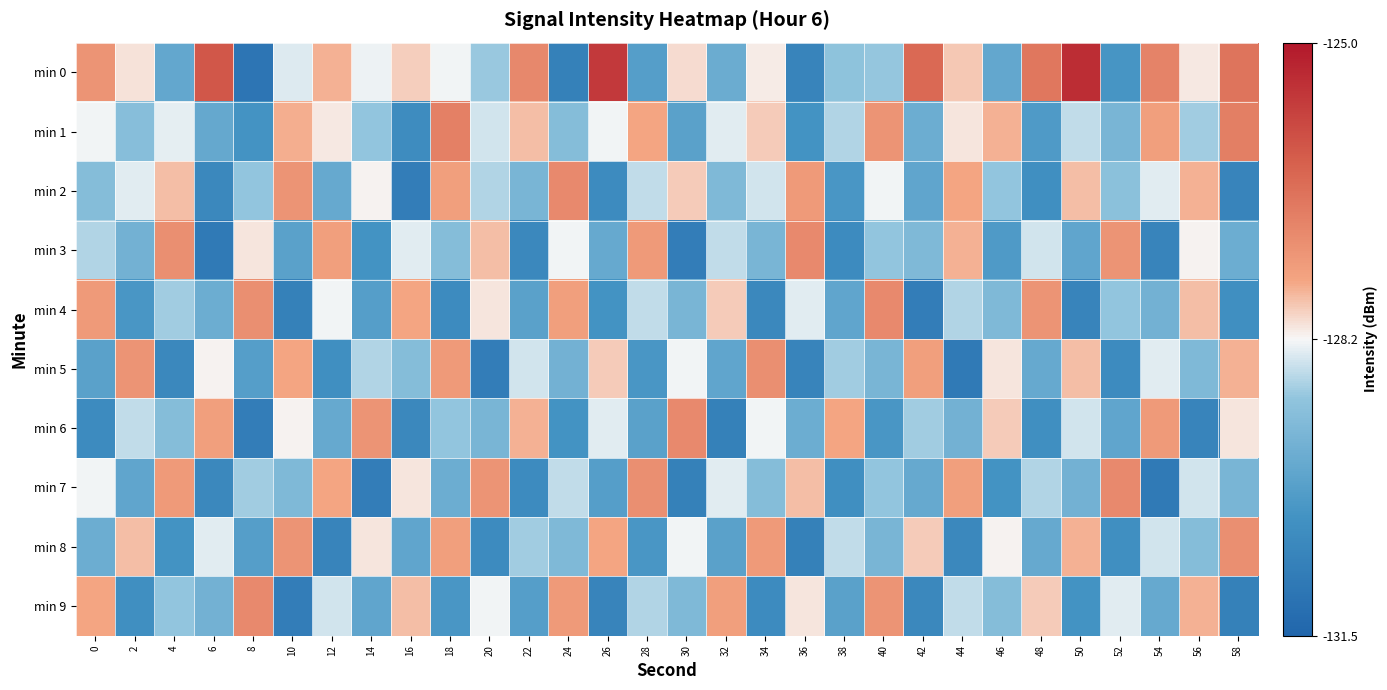

Reading right to left, extract all data points from this chart.

min 0: 58=-126.7	56=-128.1	54=-127.0	52=-130.1	50=-125.4	48=-126.7	46=-129.7	44=-127.9	42=-126.5	40=-128.9	38=-129.0	36=-130.6	34=-128.2	32=-129.5	30=-128.0	28=-129.9	26=-125.6	24=-130.7	22=-127.1	20=-128.8	18=-128.3	16=-127.9	14=-128.3	12=-127.7	10=-128.4	8=-131.0	6=-126.2	4=-129.7	2=-128.1	0=-127.3
min 1: 58=-126.9	56=-128.8	54=-127.5	52=-129.3	50=-128.6	48=-130.0	46=-127.7	44=-128.1	42=-129.5	40=-127.3	38=-128.7	36=-130.2	34=-127.9	32=-128.4	30=-129.8	28=-127.6	26=-128.3	24=-129.1	22=-127.8	20=-128.5	18=-126.9	16=-130.4	14=-128.9	12=-128.1	10=-127.7	8=-130.2	6=-129.6	4=-128.4	2=-129.1	0=-128.3
min 2: 58=-130.6	56=-127.7	54=-128.4	52=-129.0	50=-127.8	48=-130.3	46=-128.9	44=-127.6	42=-129.7	40=-128.3	38=-130.1	36=-127.4	34=-128.5	32=-129.2	30=-127.9	28=-128.6	26=-130.4	24=-127.1	22=-129.3	20=-128.7	18=-127.5	16=-130.8	14=-128.2	12=-129.6	10=-127.3	8=-128.9	6=-130.5	4=-127.8	2=-128.4	0=-129.1
min 3: 58=-129.5	56=-128.2	54=-130.6	52=-127.3	50=-129.7	48=-128.5	46=-130.0	44=-127.7	42=-129.2	40=-128.9	38=-130.4	36=-127.1	34=-129.3	32=-128.6	30=-130.8	28=-127.4	26=-129.6	24=-128.3	22=-130.5	20=-127.8	18=-129.1	16=-128.4	14=-130.2	12=-127.5	10=-129.8	8=-128.1	6=-130.9	4=-127.2	2=-129.4	0=-128.7
min 4: 58=-130.3	56=-127.8	54=-129.4	52=-128.9	50=-130.6	48=-127.3	46=-129.2	44=-128.7	42=-130.8	40=-127.1	38=-129.7	36=-128.4	34=-130.5	32=-127.9	30=-129.3	28=-128.6	26=-130.2	24=-127.5	22=-129.8	20=-128.1	18=-130.4	16=-127.6	14=-129.9	12=-128.3	10=-130.7	8=-127.2	6=-129.5	4=-128.8	2=-130.1	0=-127.4
min 5: 58=-127.7	56=-129.2	54=-128.4	52=-130.4	50=-127.8	48=-129.6	46=-128.1	44=-130.9	42=-127.5	40=-129.3	38=-128.8	36=-130.6	34=-127.2	32=-129.7	30=-128.3	28=-130.1	26=-127.9	24=-129.4	22=-128.5	20=-130.8	18=-127.4	16=-129.1	14=-128.7	12=-130.3	10=-127.6	8=-129.9	6=-128.2	4=-130.5	2=-127.3	0=-129.8
min 6: 58=-128.1	56=-130.6	54=-127.4	52=-129.7	50=-128.5	48=-130.3	46=-127.9	44=-129.4	42=-128.8	40=-130.1	38=-127.6	36=-129.5	34=-128.3	32=-130.7	30=-127.1	28=-129.8	26=-128.4	24=-130.2	22=-127.7	20=-129.3	18=-128.9	16=-130.5	14=-127.3	12=-129.6	10=-128.2	8=-130.8	6=-127.5	4=-129.1	2=-128.6	0=-130.4
min 7: 58=-129.3	56=-128.5	54=-130.9	52=-127.1	50=-129.4	48=-128.7	46=-130.2	44=-127.5	42=-129.6	40=-128.9	38=-130.3	36=-127.8	34=-129.1	32=-128.4	30=-130.7	28=-127.2	26=-129.9	24=-128.6	22=-130.4	20=-127.3	18=-129.5	16=-128.1	14=-130.8	12=-127.6	10=-129.2	8=-128.8	6=-130.5	4=-127.4	2=-129.7	0=-128.3
min 8: 58=-127.2	56=-129.1	54=-128.5	52=-130.3	50=-127.7	48=-129.6	46=-128.2	44=-130.5	42=-127.9	40=-129.3	38=-128.6	36=-130.7	34=-127.4	32=-129.8	30=-128.3	28=-130.1	26=-127.6	24=-129.2	22=-128.8	20=-130.4	18=-127.5	16=-129.7	14=-128.1	12=-130.6	10=-127.3	8=-129.9	6=-128.4	4=-130.2	2=-127.8	0=-129.5
min 9: 58=-130.7	56=-127.7	54=-129.6	52=-128.4	50=-130.2	48=-127.9	46=-129.1	44=-128.6	42=-130.5	40=-127.3	38=-129.8	36=-128.1	34=-130.4	32=-127.5	30=-129.2	28=-128.7	26=-130.6	24=-127.4	22=-129.9	20=-128.3	18=-130.1	16=-127.8	14=-129.7	12=-128.5	10=-130.8	8=-127.1	6=-129.4	4=-128.9	2=-130.3	0=-127.6